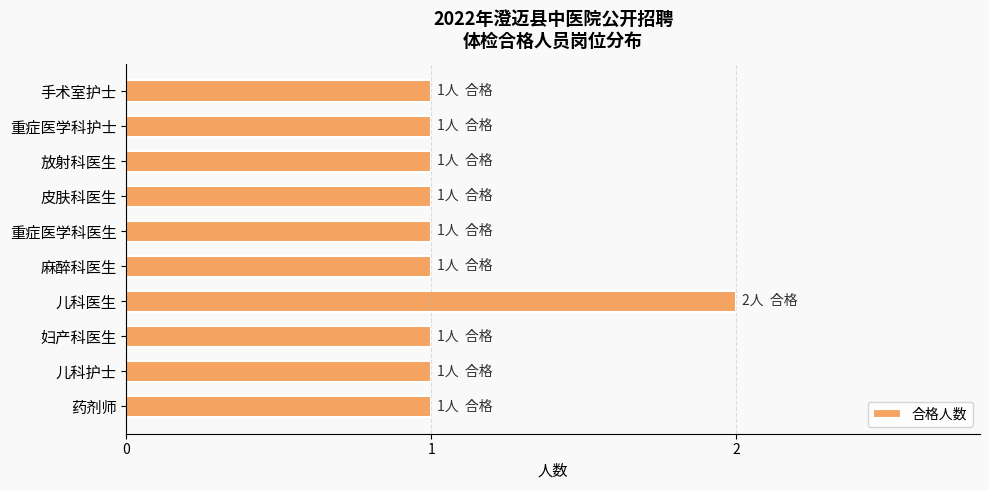

Count the values in the range 1 to 2.

10